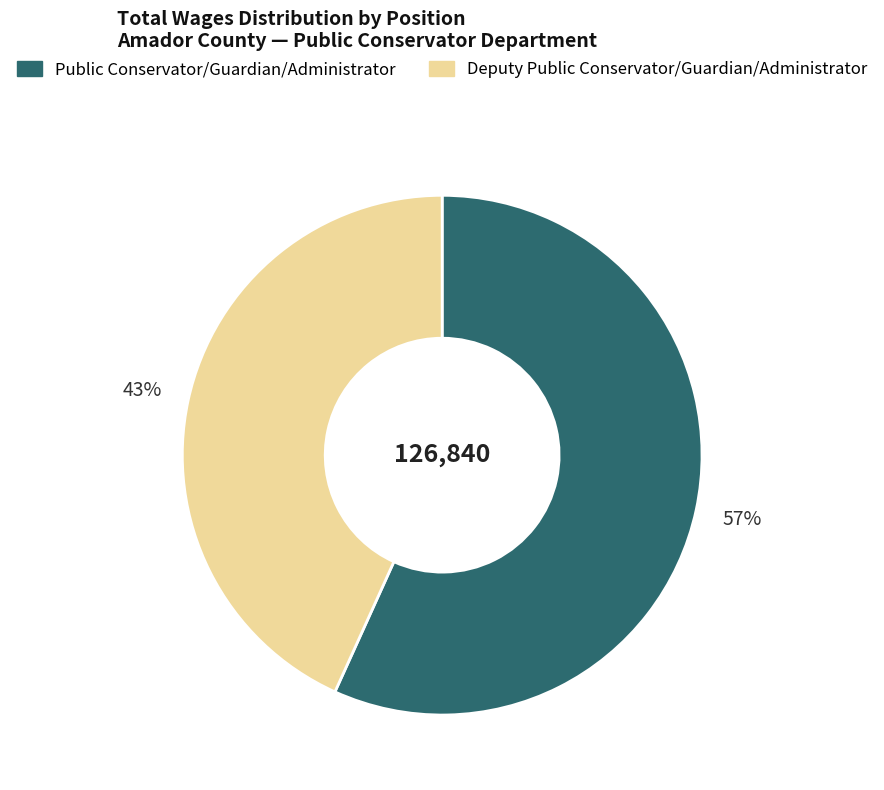

How many segments does this pie chart have?

2